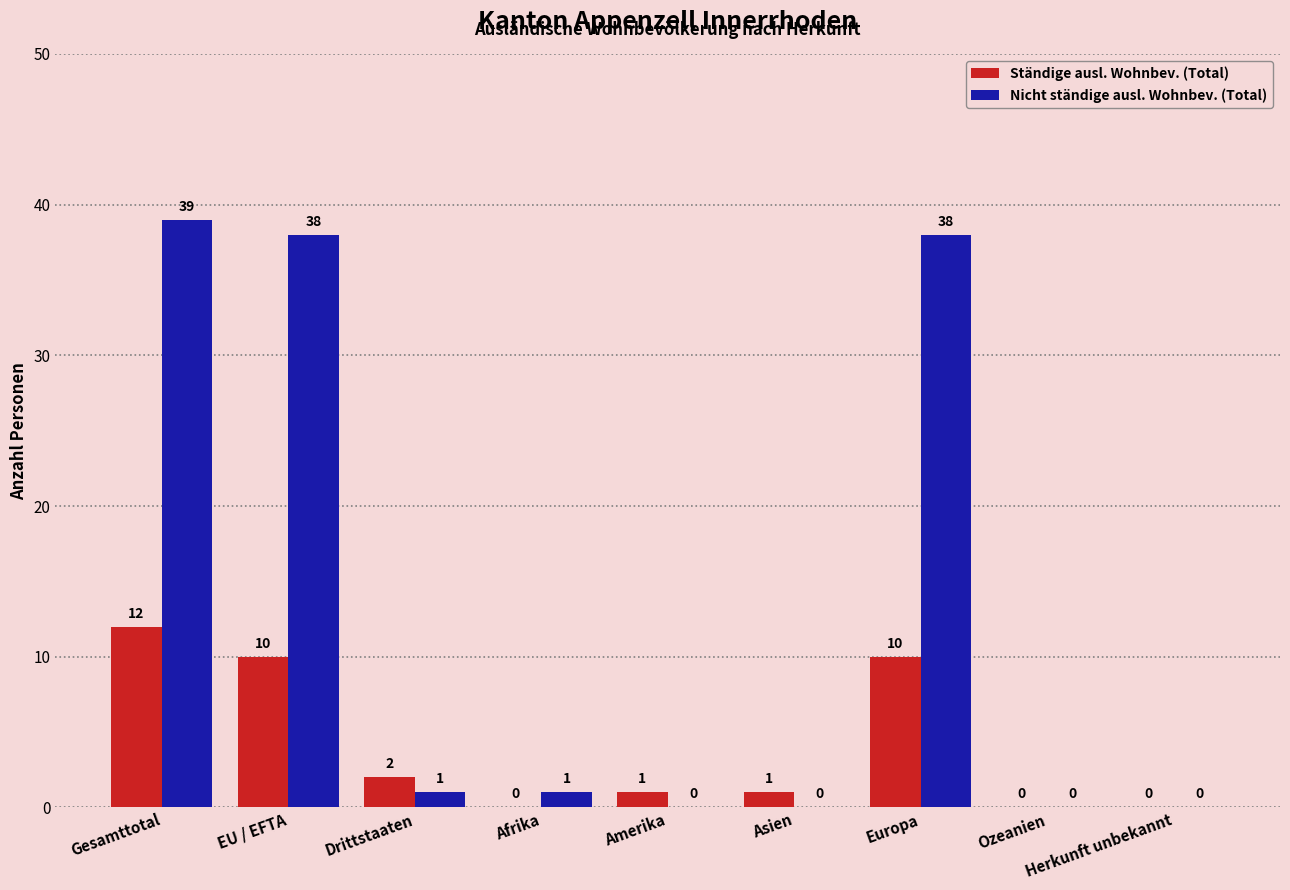

Which series changed the most between Drittstaaten and Afrika?

Ständige ausl. Wohnbev. (Total)